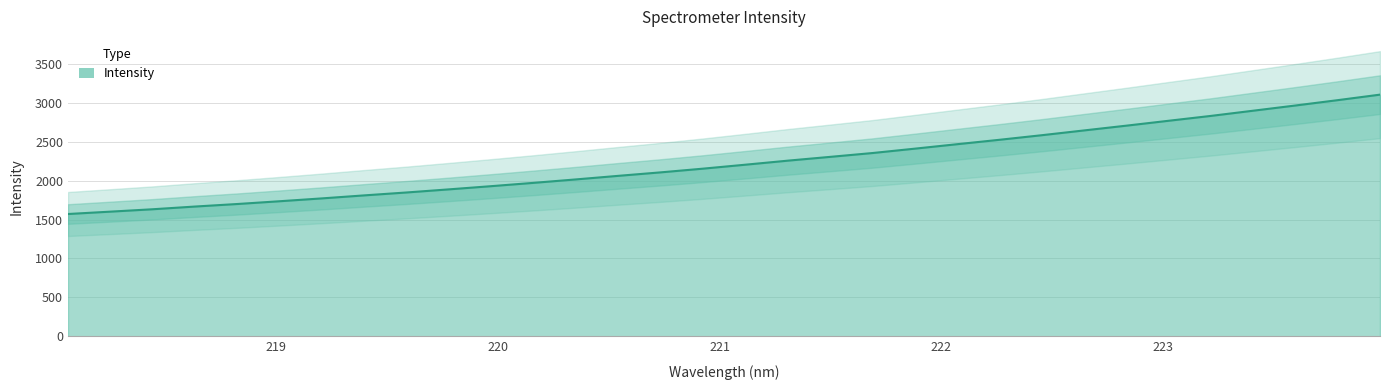

How many lines are shown in the chart?

1